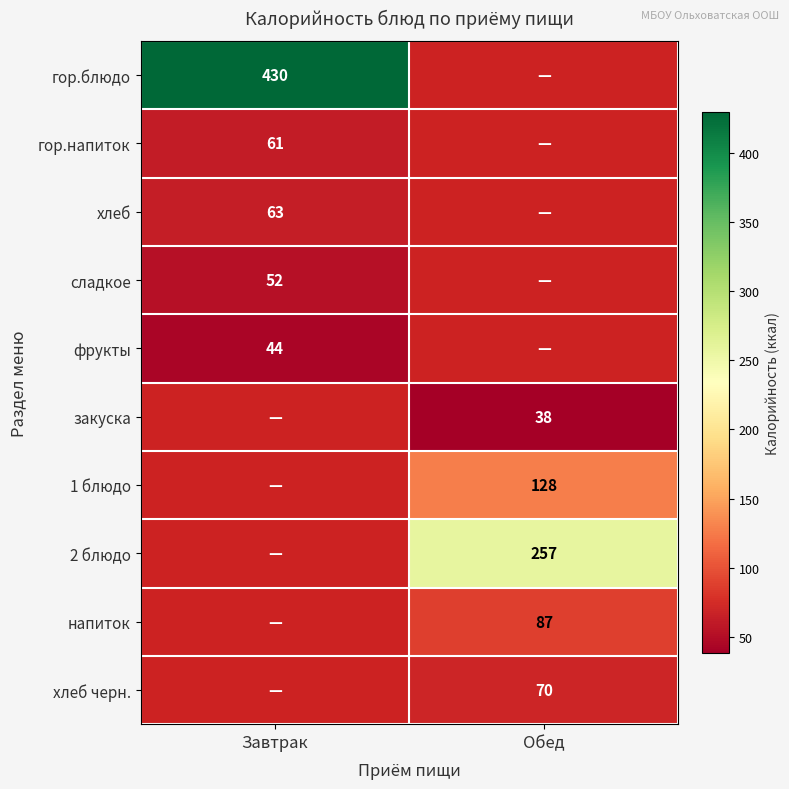

True or false: гор.напиток has a value of 109.2 at Завтрак.

False